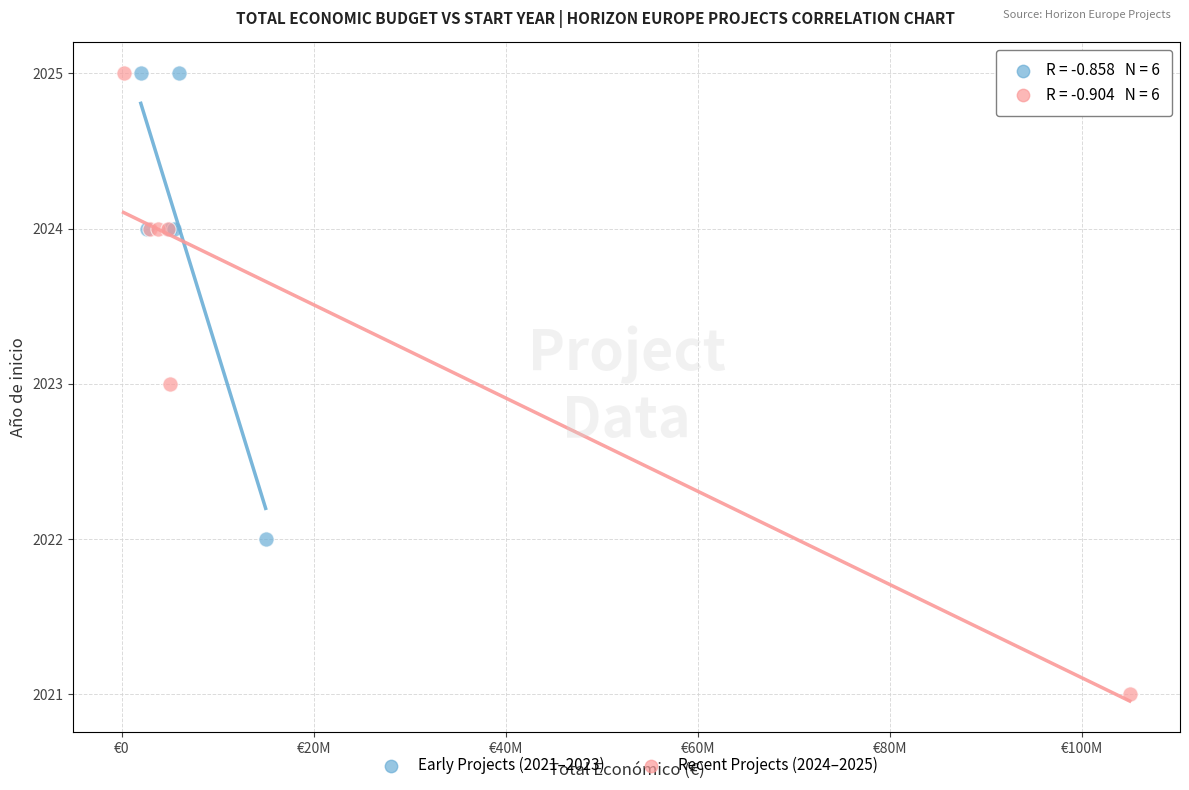

Which series contains the lowest Y value?

Recent Projects (2024–2025)